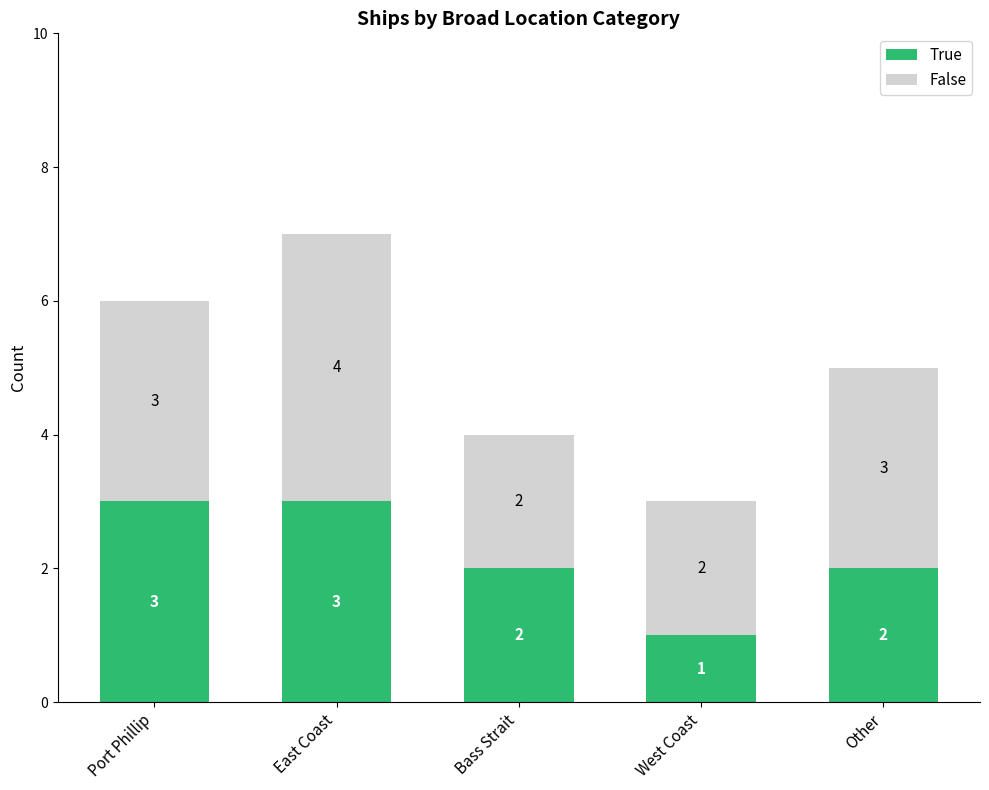

Reading right to left, transcribe the values for True.

Other=2	West Coast=1	Bass Strait=2	East Coast=3	Port Phillip=3